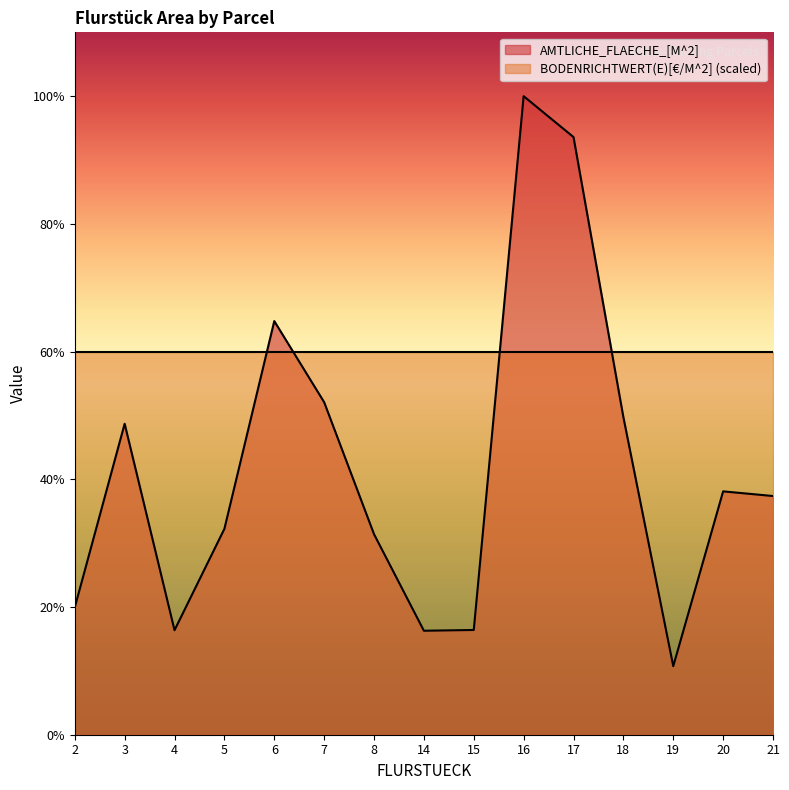

Does the chart display data point markers on the line(s)?

No